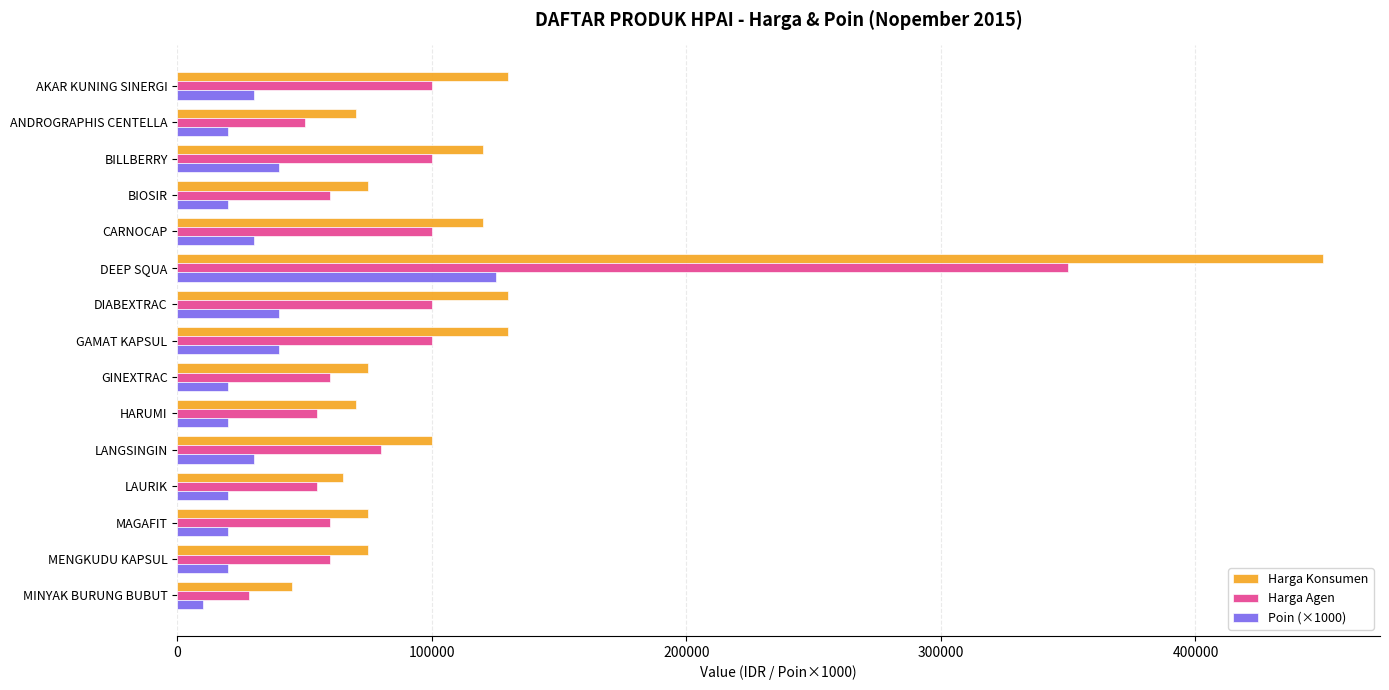

At which category is the sum across all series the highest?

DEEP SQUA